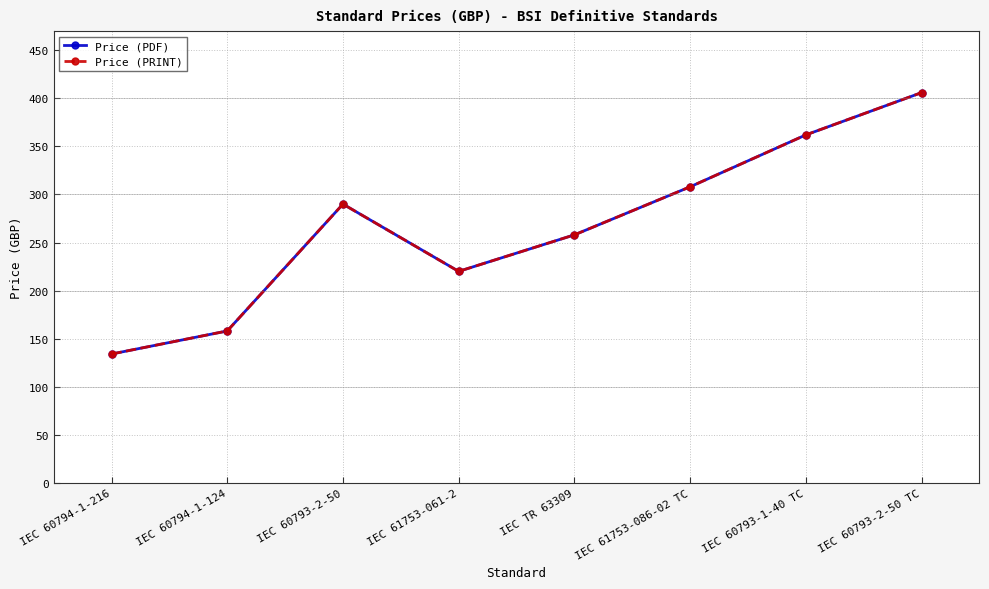

What is the label of the 1st point from the left?

IEC 60794-1-216